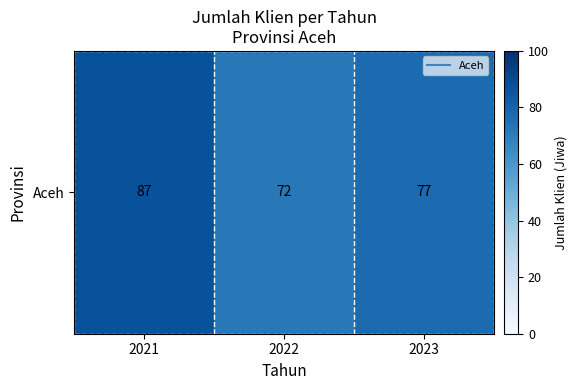

At which category does the chart reach its minimum across all series?

2022